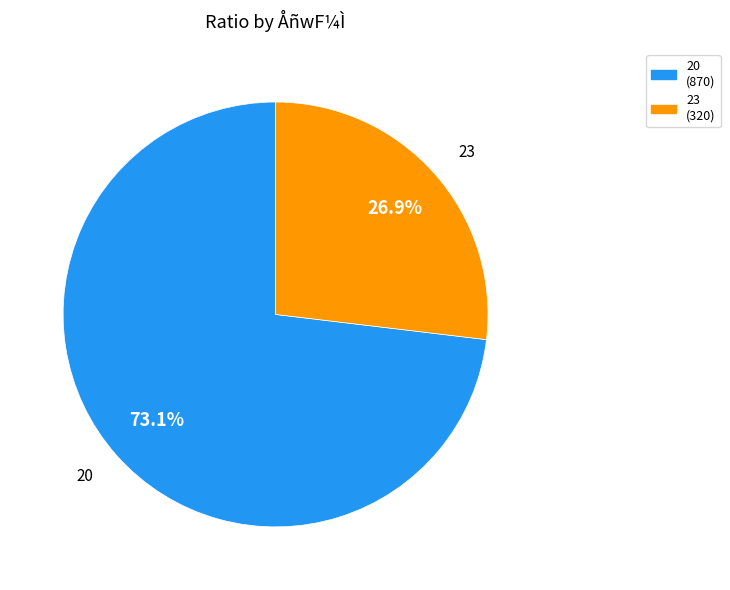

Is there any slice that represents more than half of the pie?

Yes